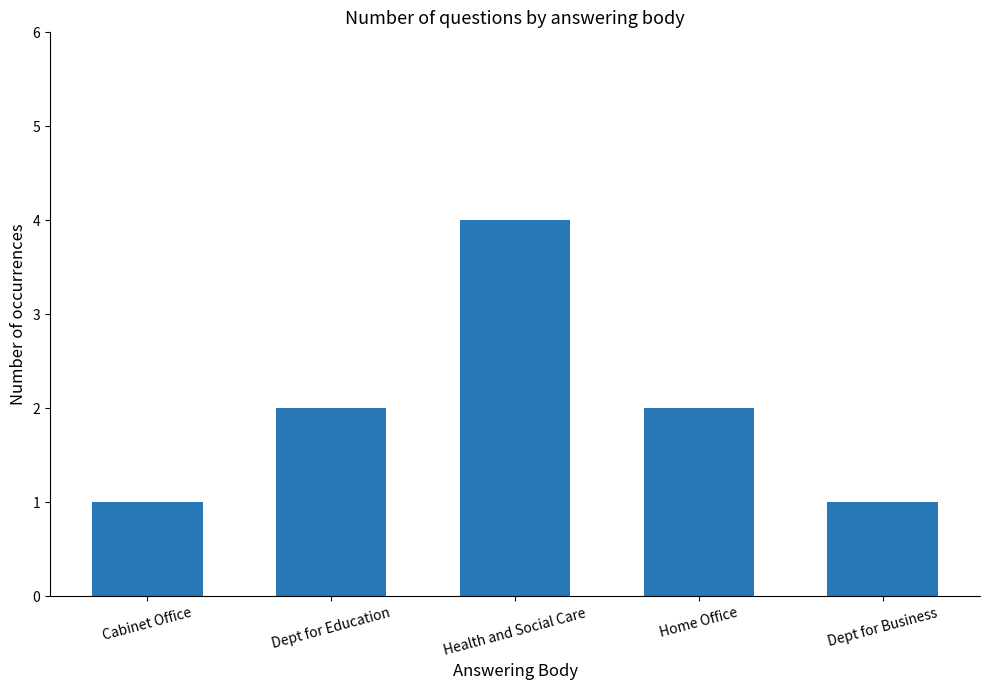

What is the label of the 1st bar from the right?

Dept for Business